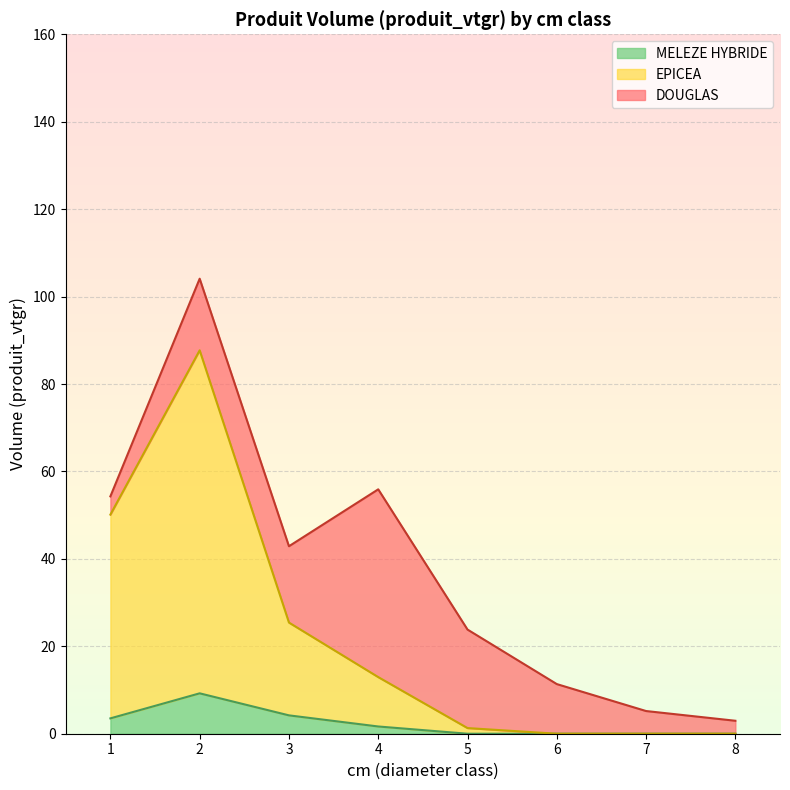

What is the highest value of the MELEZE HYBRIDE series?

9.2